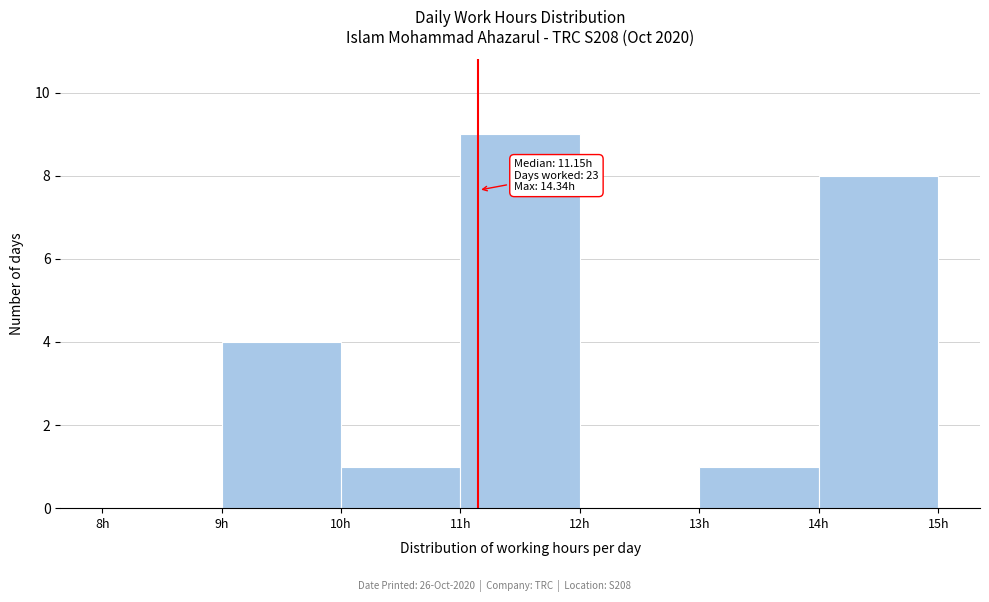

Which range on the x-axis has the tallest bar?

11 to 12